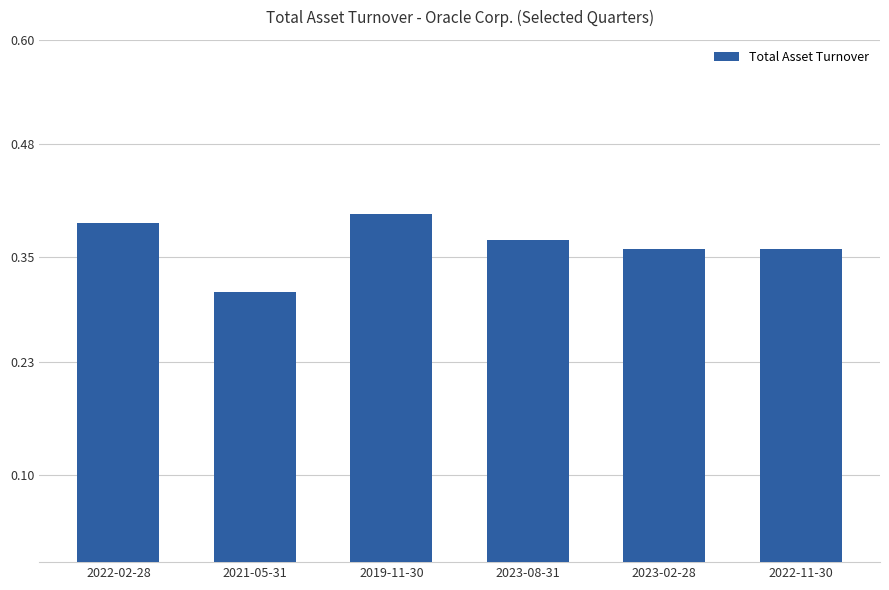

What is the sum of the values at 2023-02-28 and 2019-11-30?

0.8